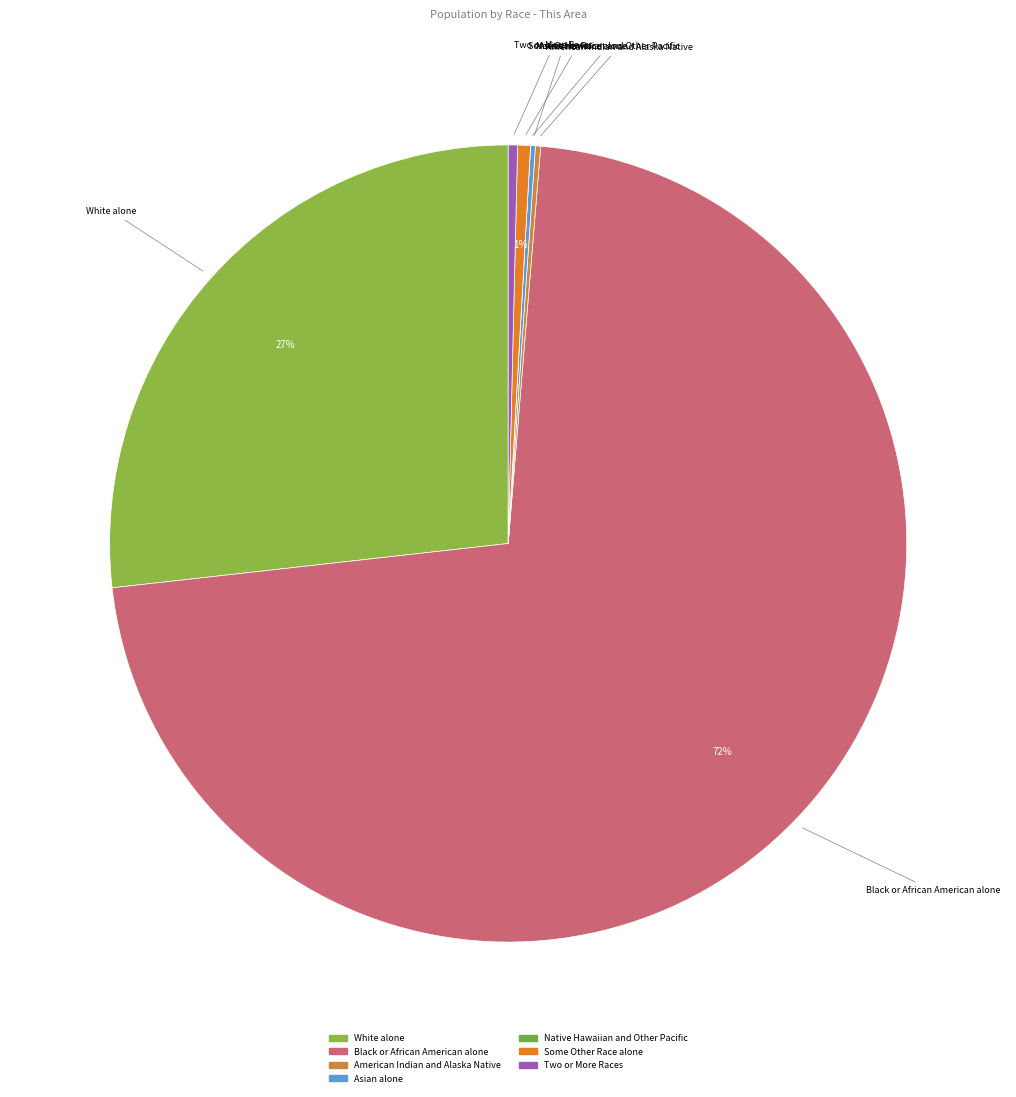

Which slice is the largest?

Black or African American alone